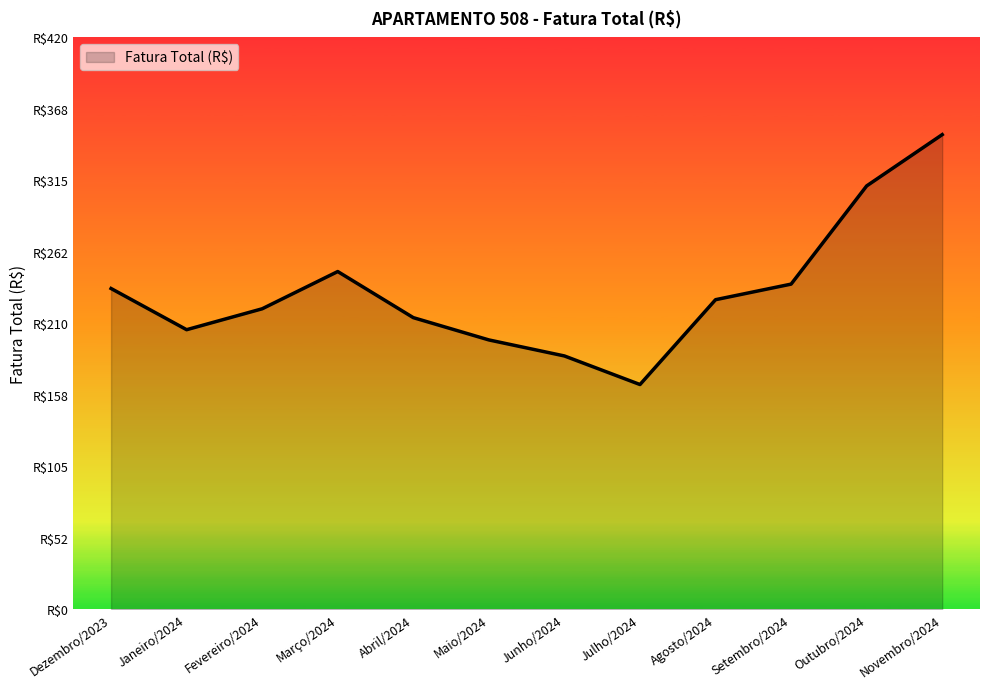

What is the difference between the values at Junho/2024 and Janeiro/2024?

19.3